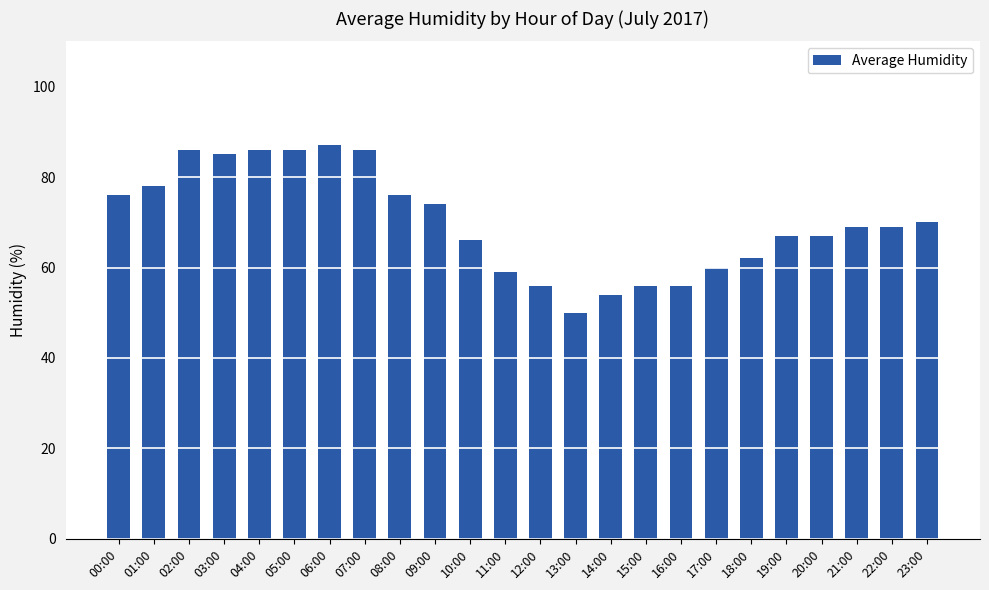

How many bars are there in total?

24